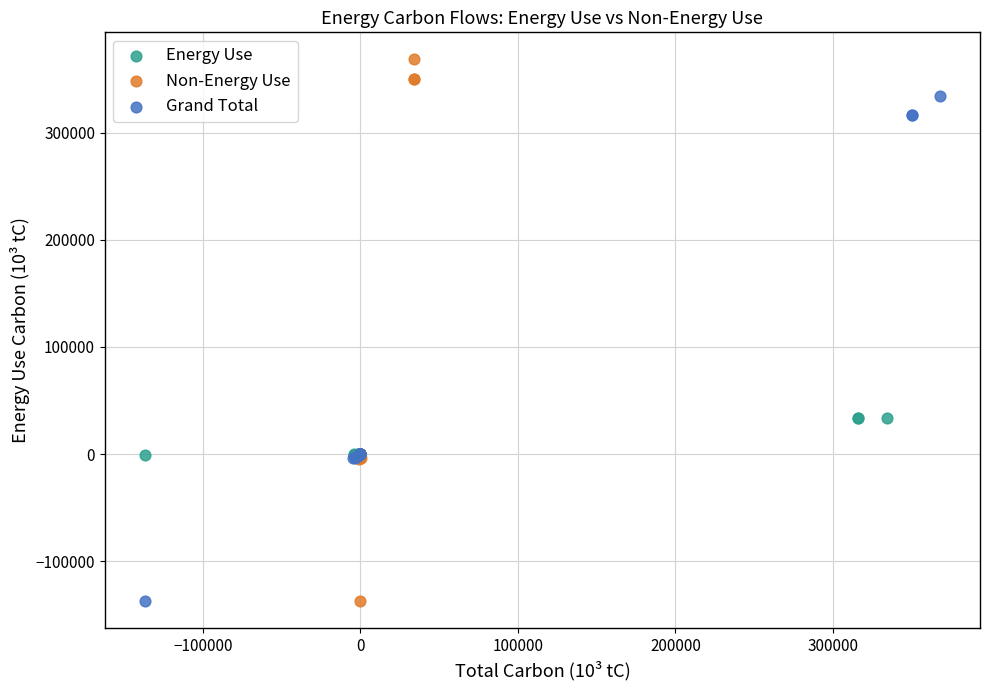

Which series has the widest spread of Y values?

Non-Energy Use